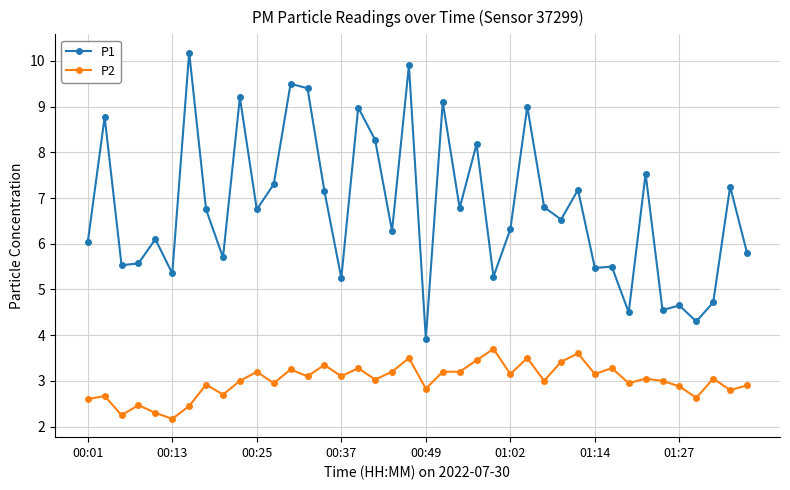

True or false: P2 and P1 cross at least once.

False